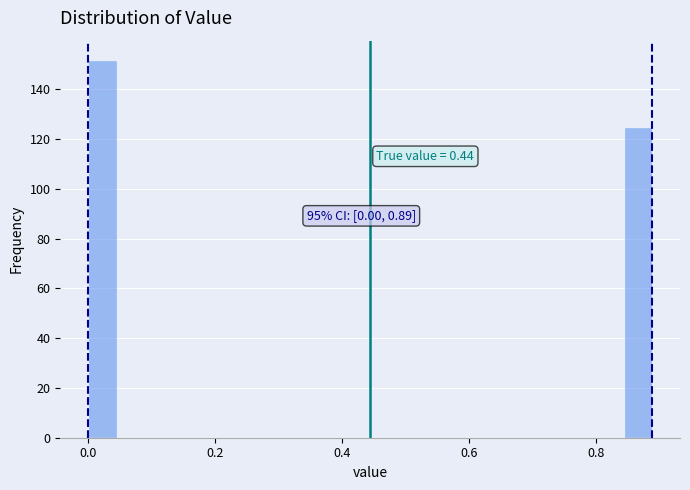

Read against the x-axis, roughly where is the centre of the tallest bar?

0.02